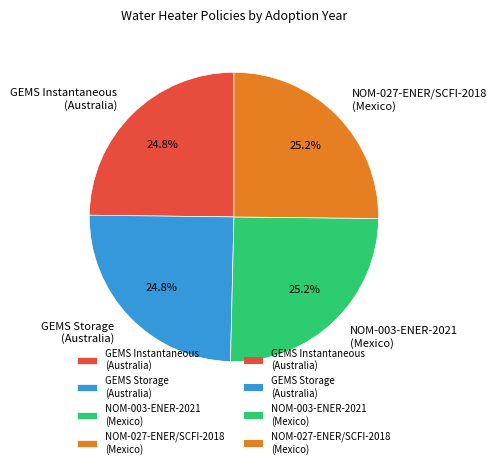

Is there any slice that represents more than half of the pie?

No